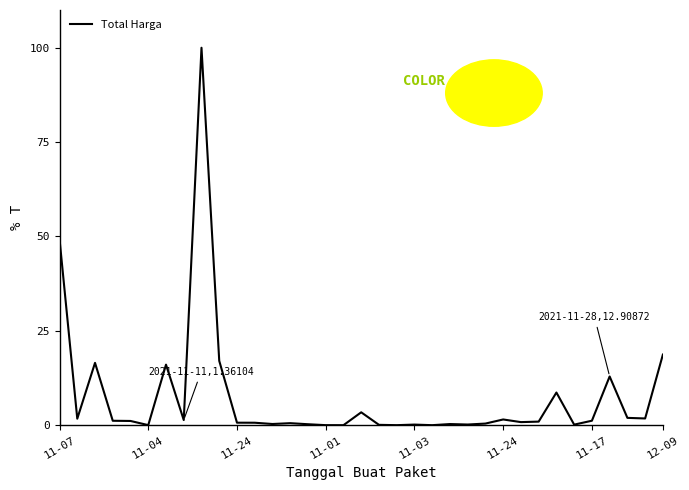

What is the maximum value shown in the chart?

100.0